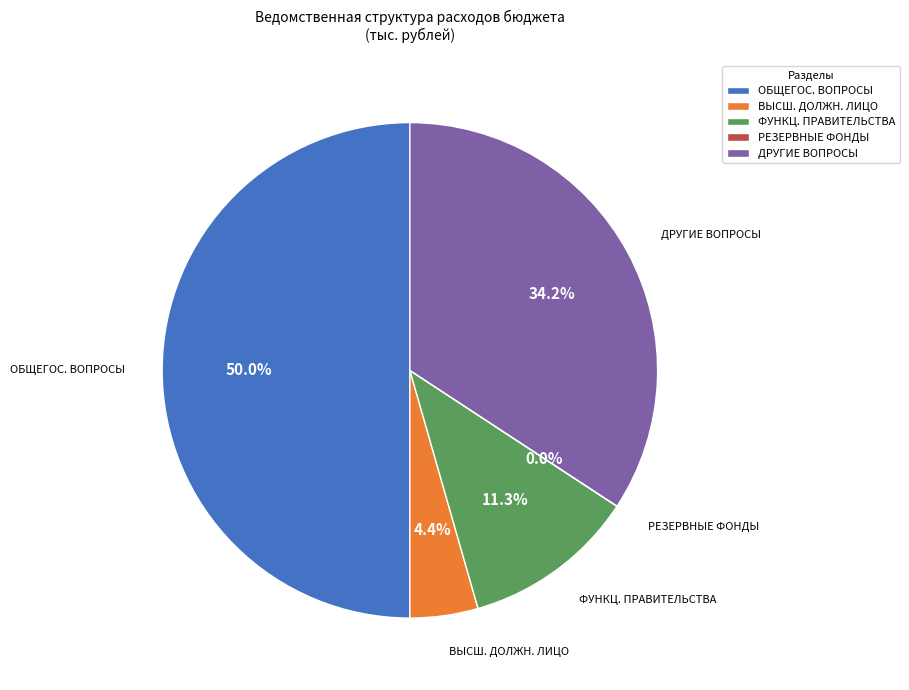

Which category has the biggest portion of the pie?

ОБЩЕГОС. ВОПРОСЫ